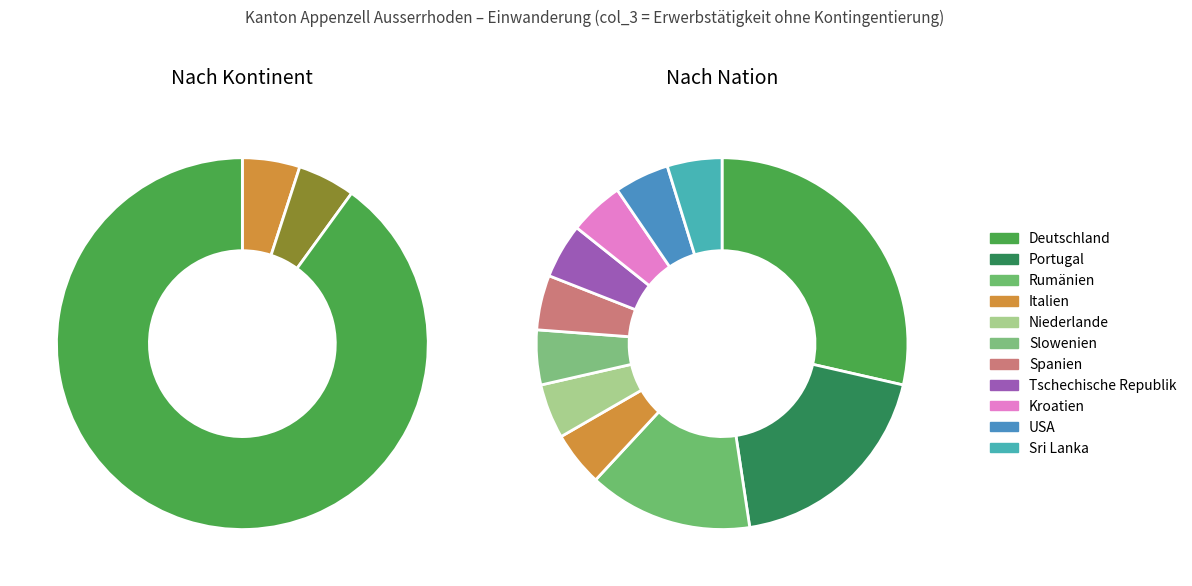

The Rumänien slice represents 1% of the pie. True or false?

False